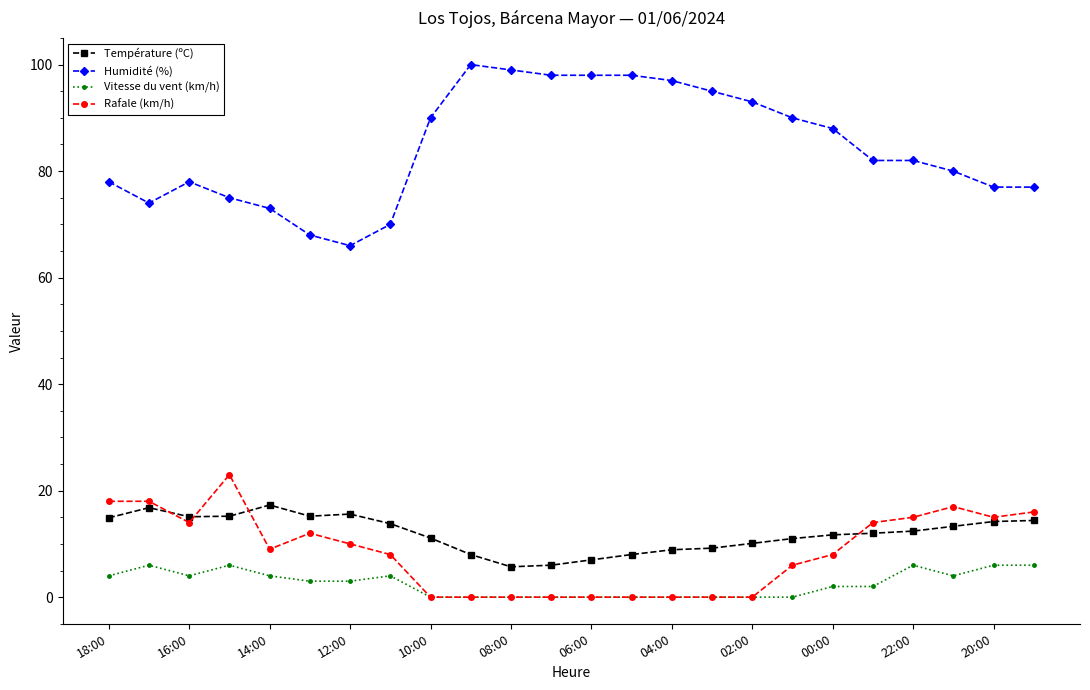

True or false: Température (ºC) has more than 1 interior local peaks.

True